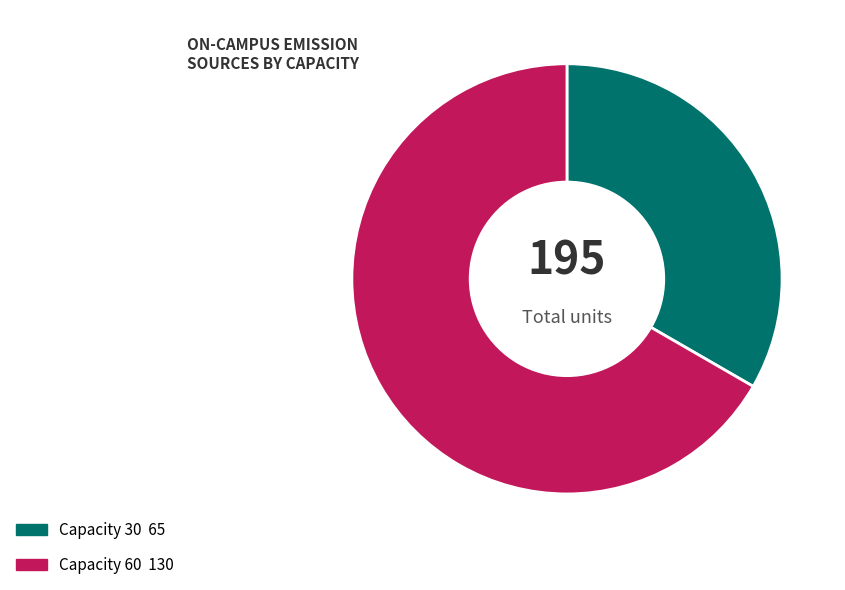

How many segments does this pie chart have?

2